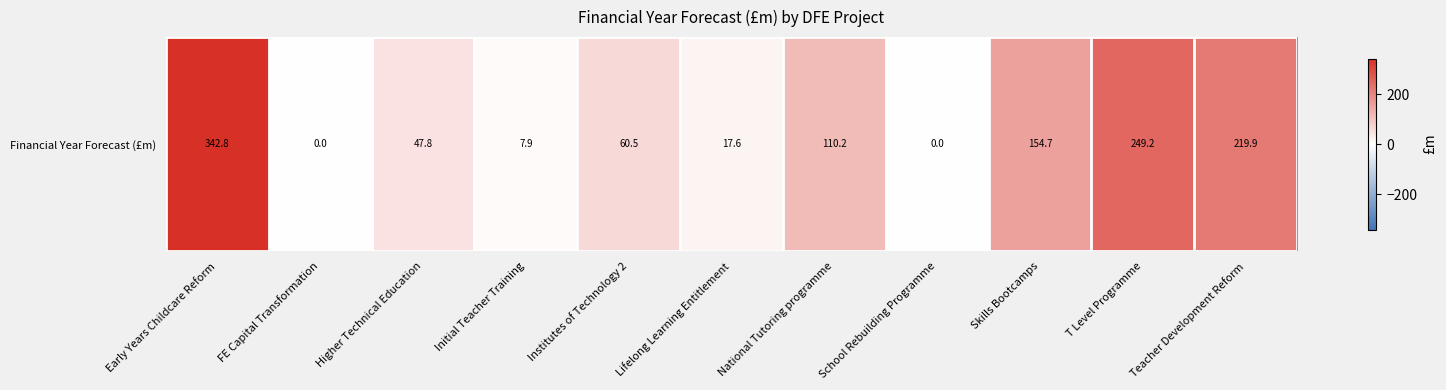

The value at Higher Technical Education is 47.8. True or false?

True